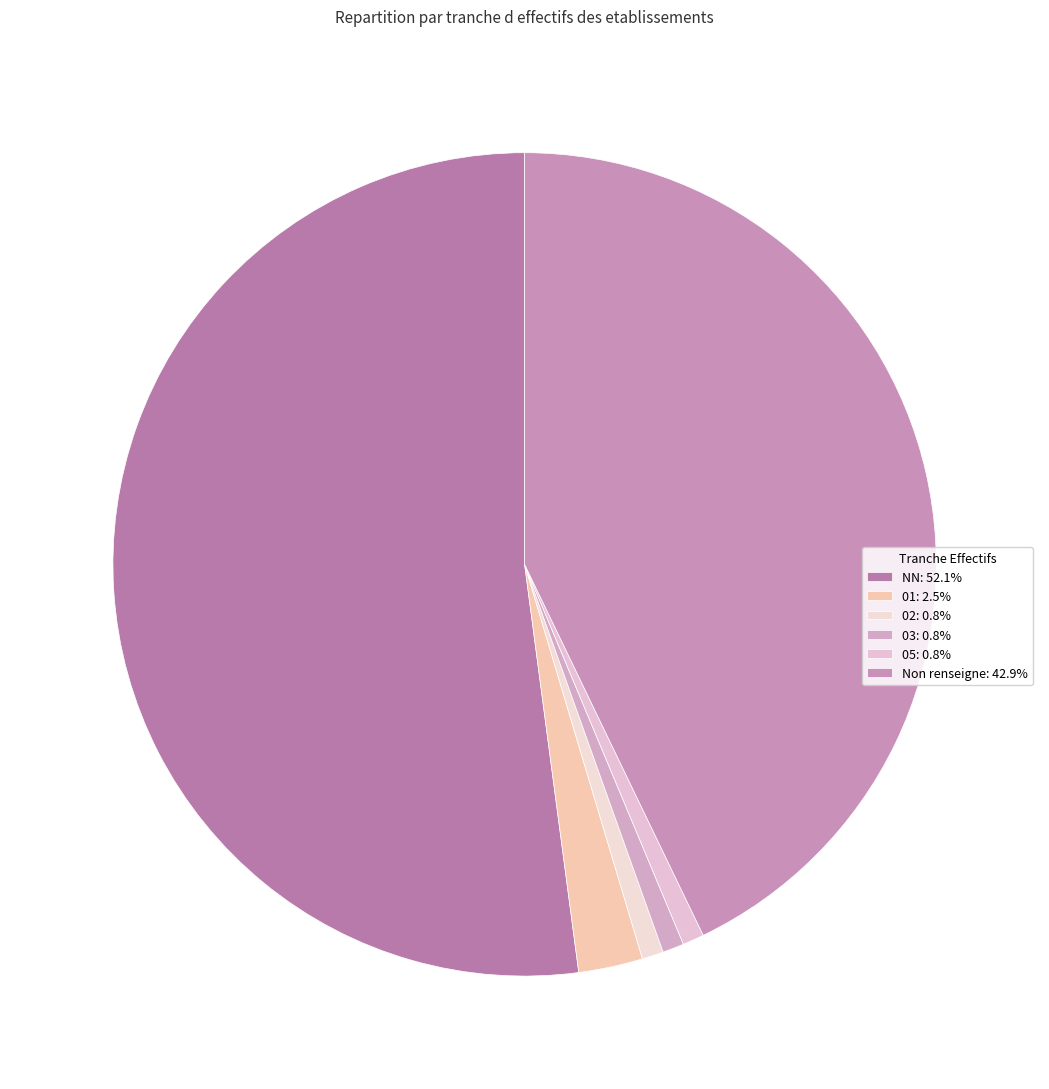

Count the number of slices in the pie.

6